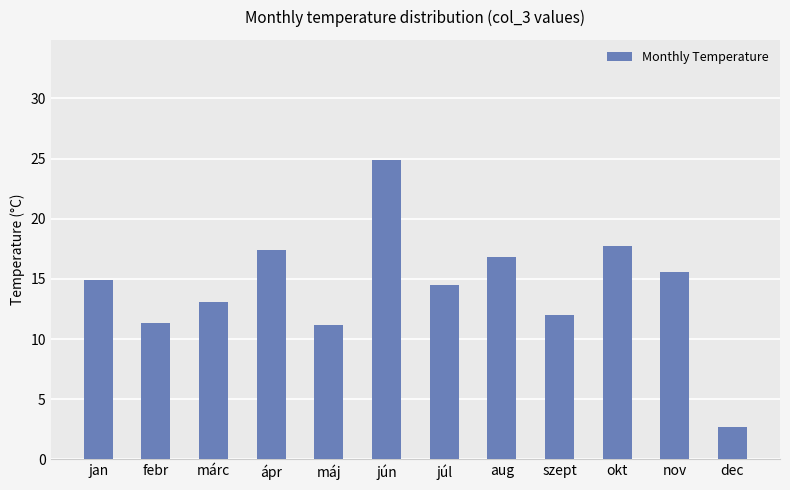

What is the label of the 7th bar from the right?

jún